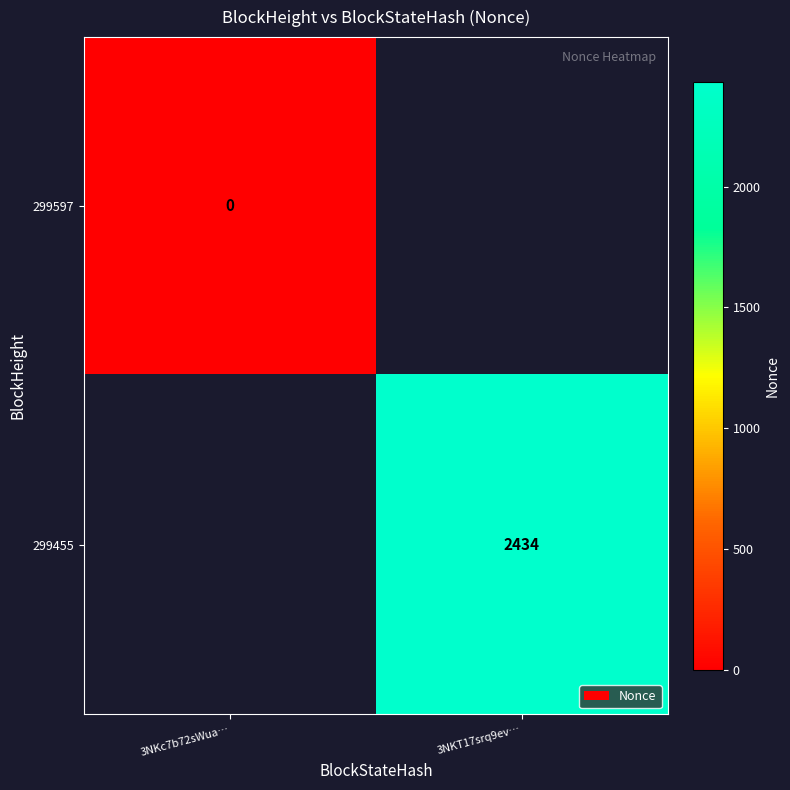

The value of 299455 at 3NKT17srq9ev… is 839. True or false?

False